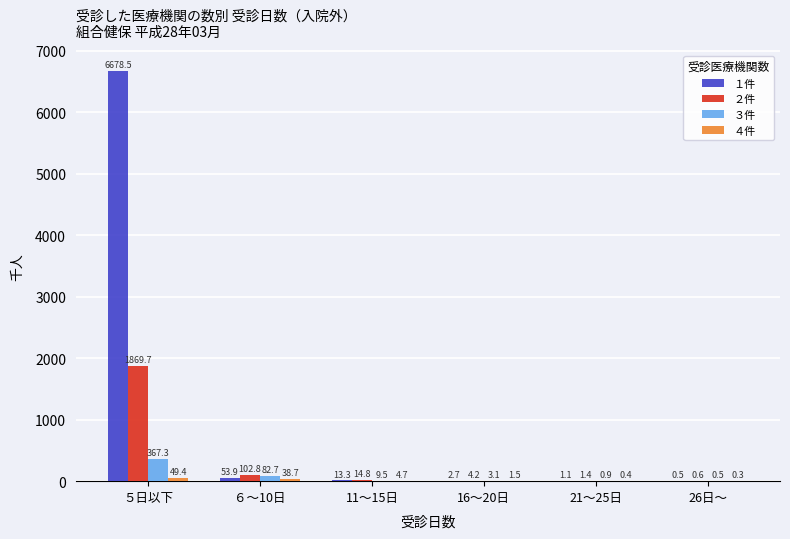

At which category is the sum across all series the highest?

５日以下